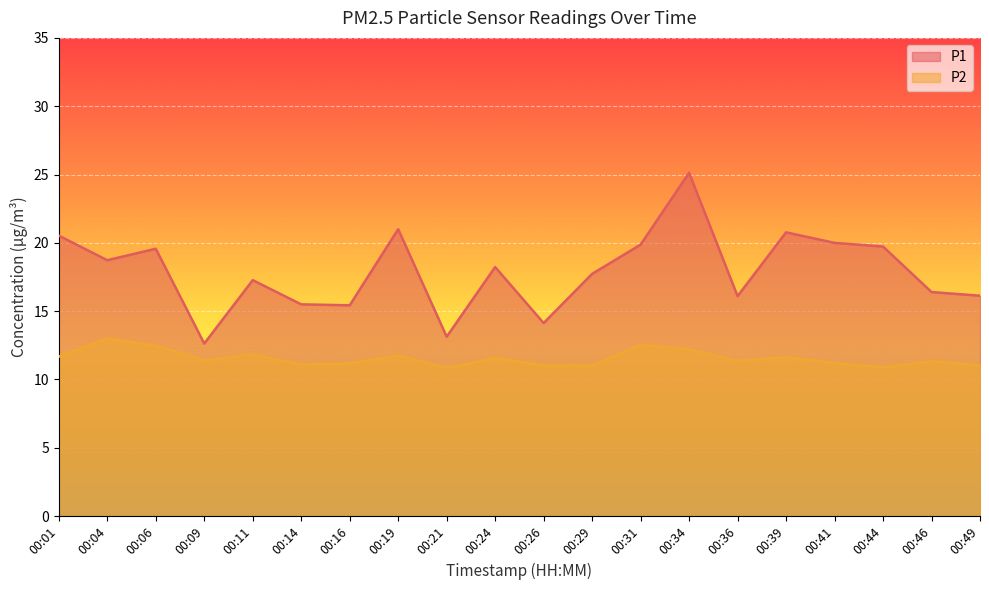

Between 00:09 and 00:41, which is larger?

00:41